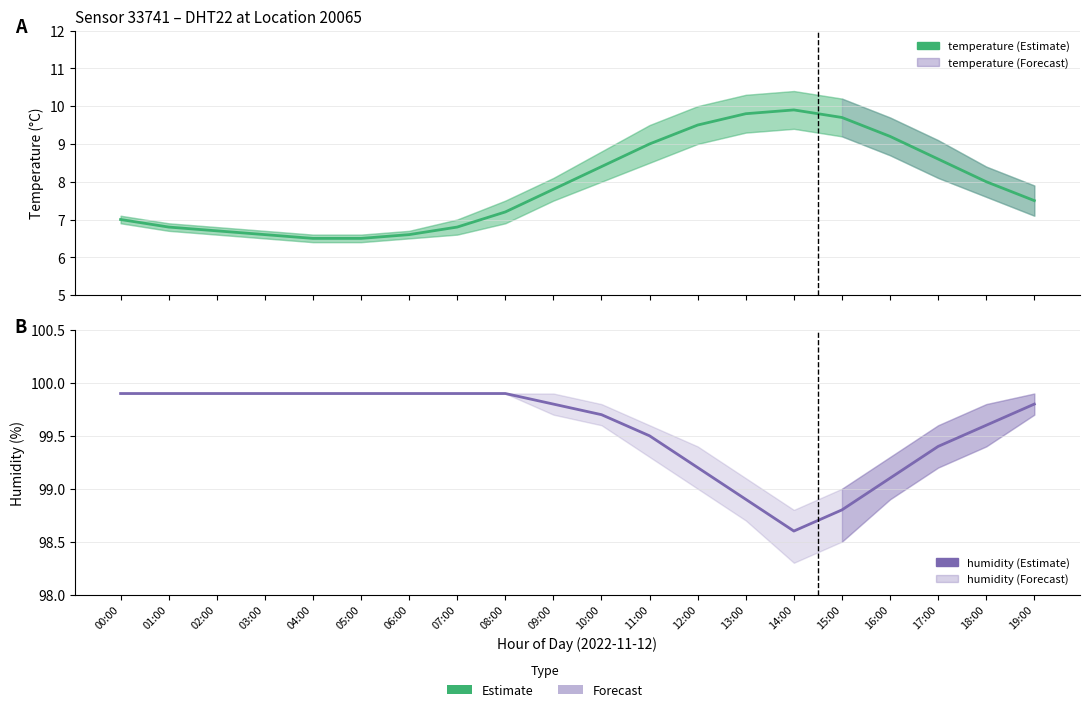

What is the difference between the second highest and minimum values in the temperature series?

3.3